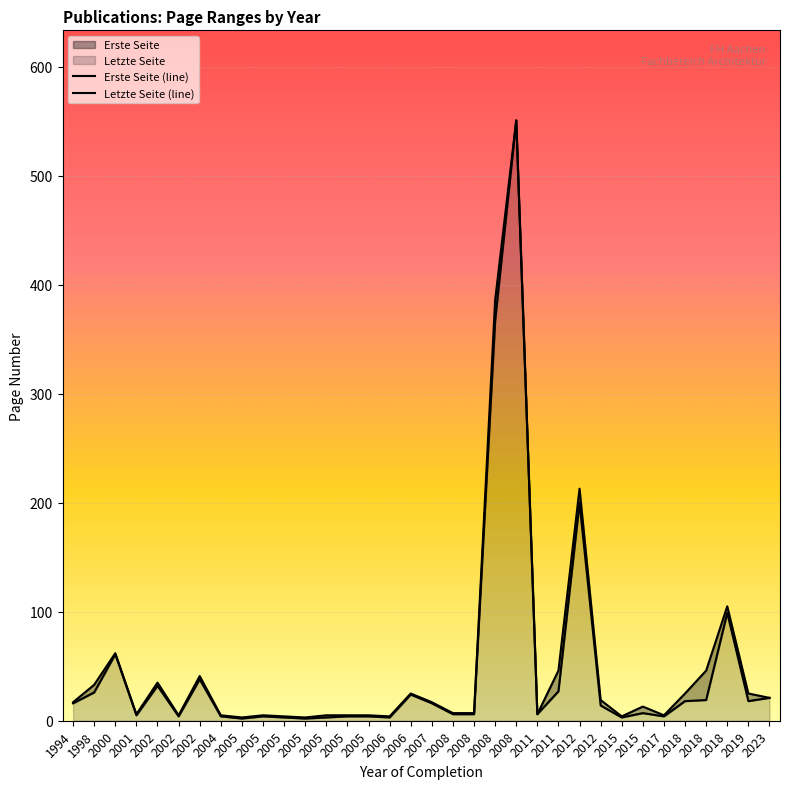

Rank the series at 2002 from highest to lowest value.

Letzte Seite (line), Erste Seite (line)